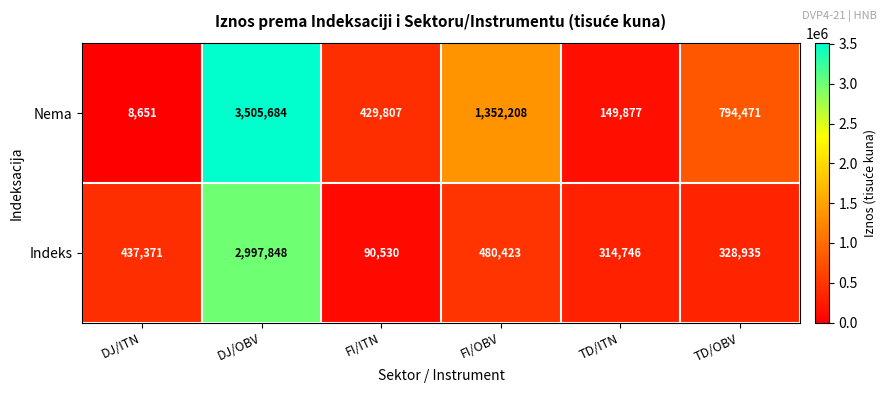

Count the number of categories in the chart.

6